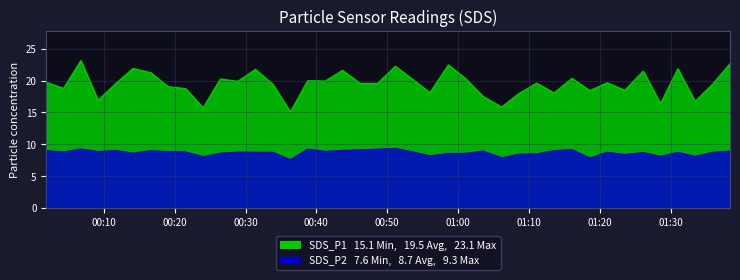

List the series in order of their peak value, highest first.

SDS_P1, SDS_P2